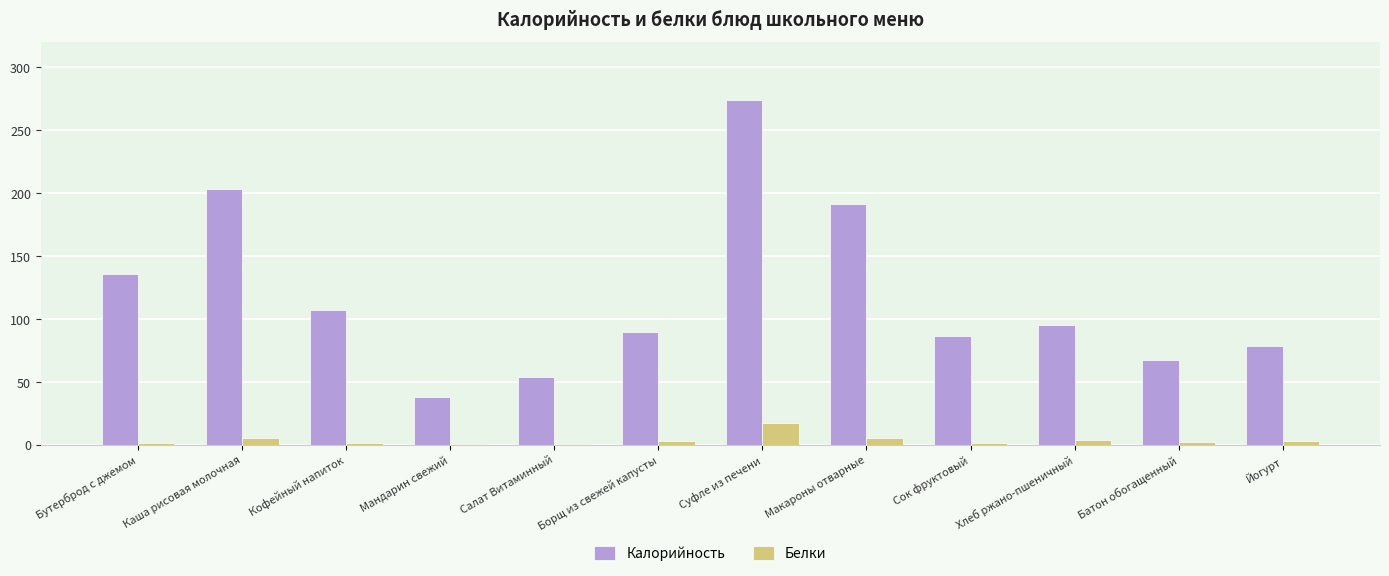

What value does the Калорийность series have at Йогурт?

78.0